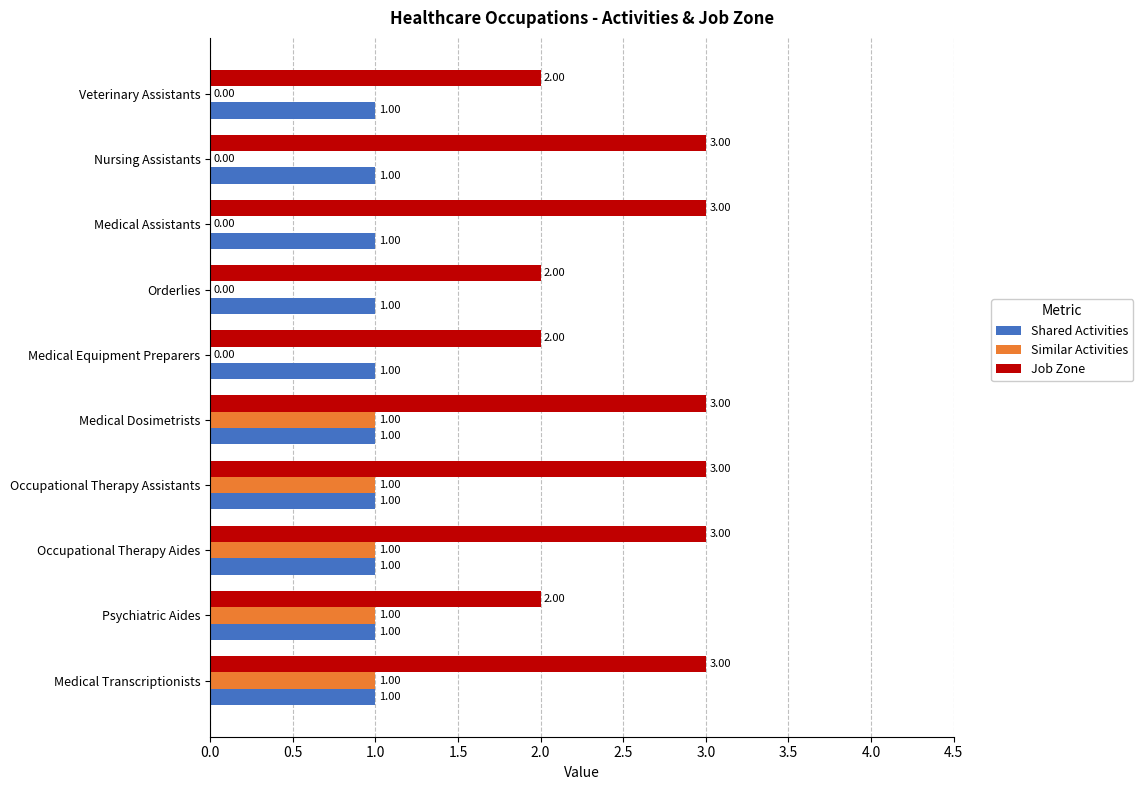

What is the total value across all series at Veterinary Assistants?

3